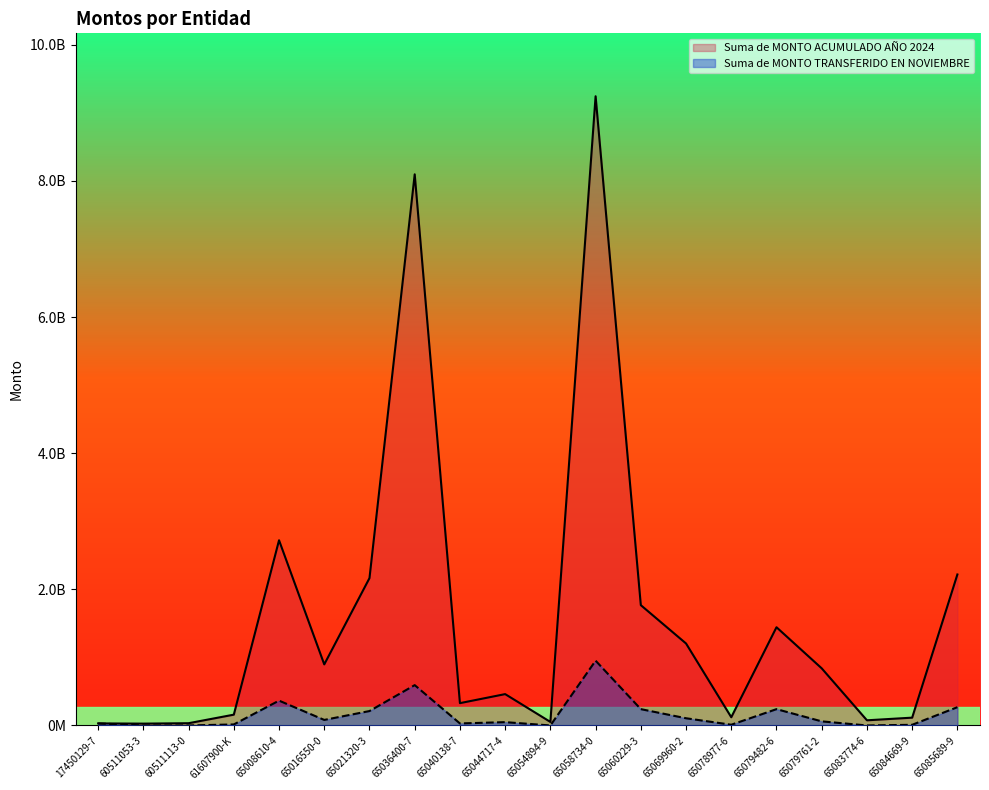

What position from the left is 65079761-2?

17